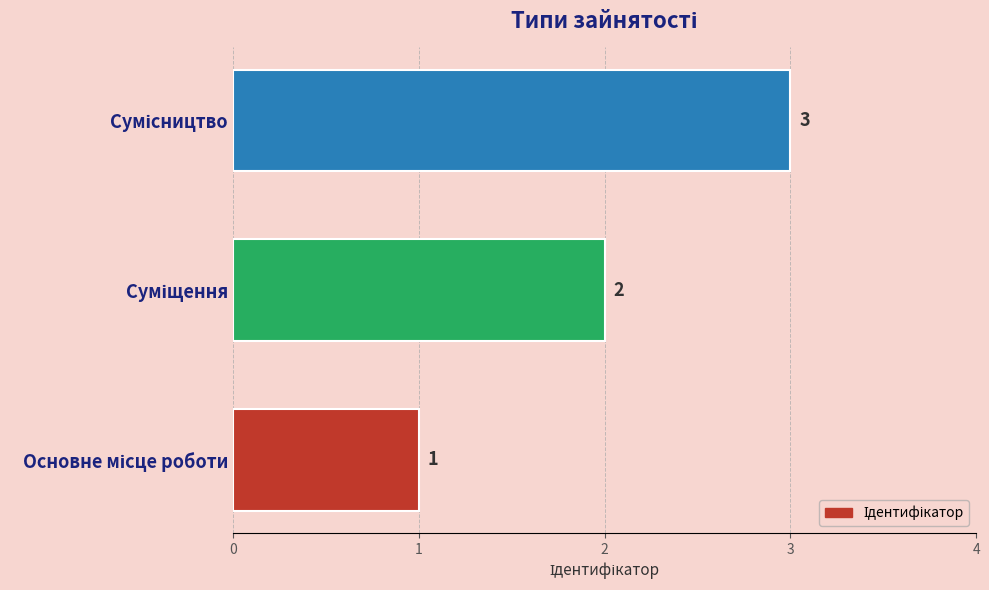

What is the sum of all values?

6